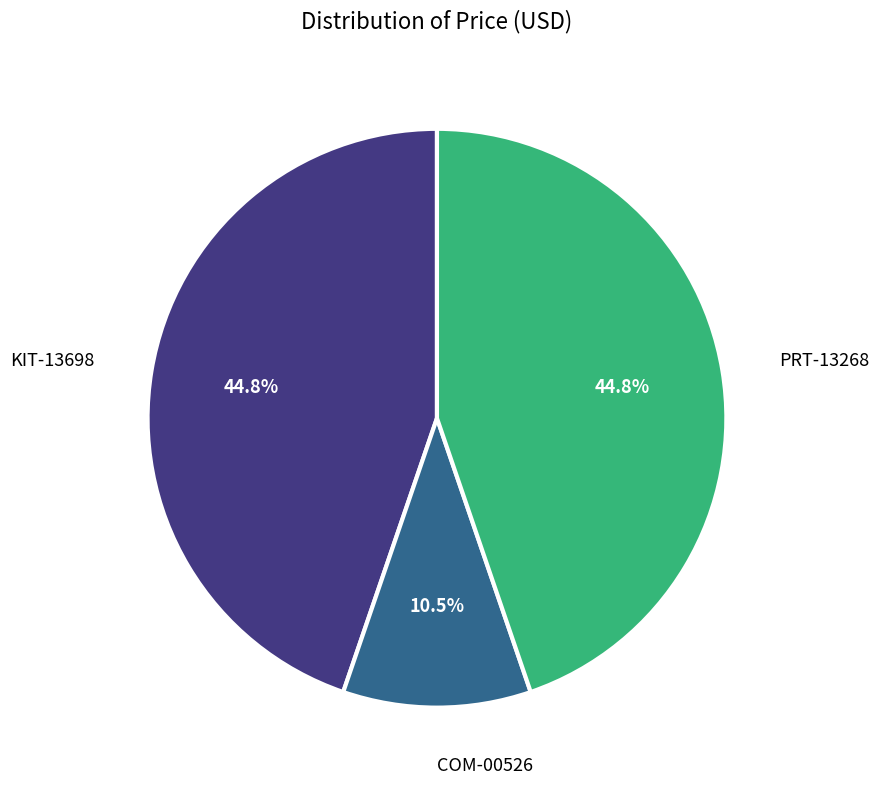

Is there any slice that represents more than half of the pie?

No